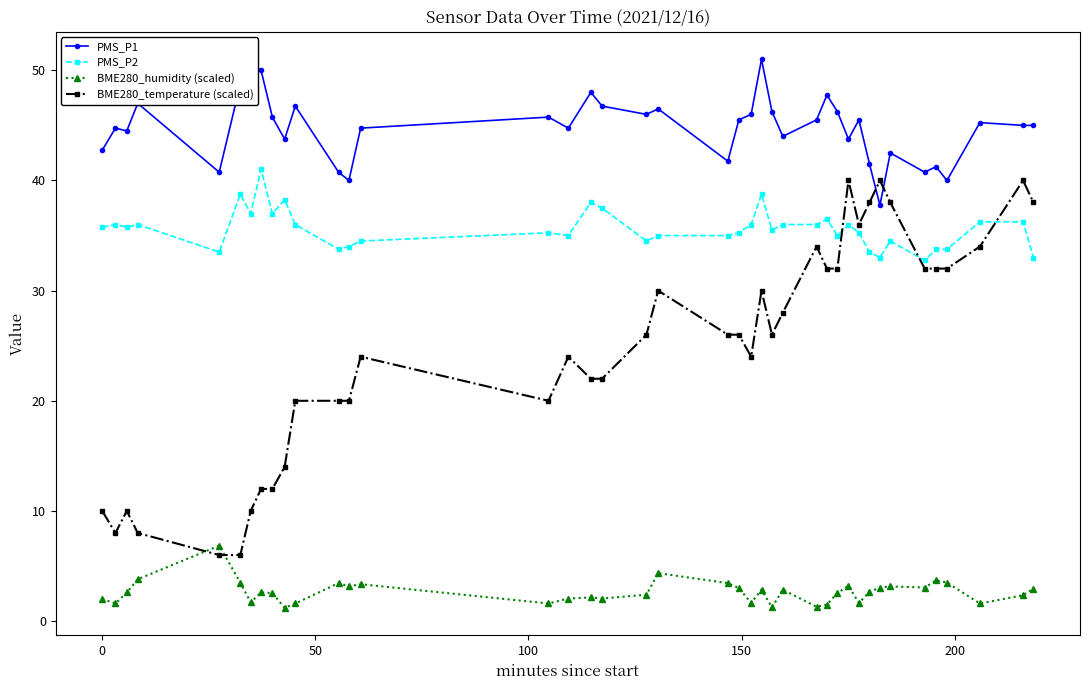

True or false: PMS_P2 and BME280_temperature (scaled) cross at least once.

True